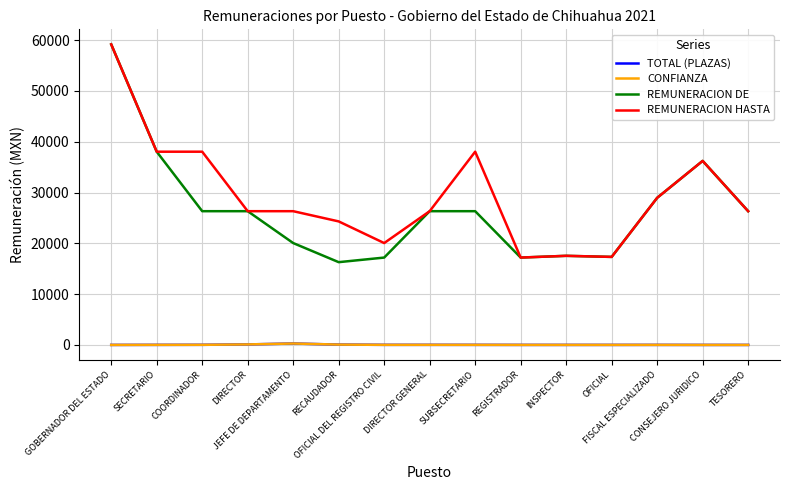

What is the average value of the REMUNERACION HASTA series?

29353